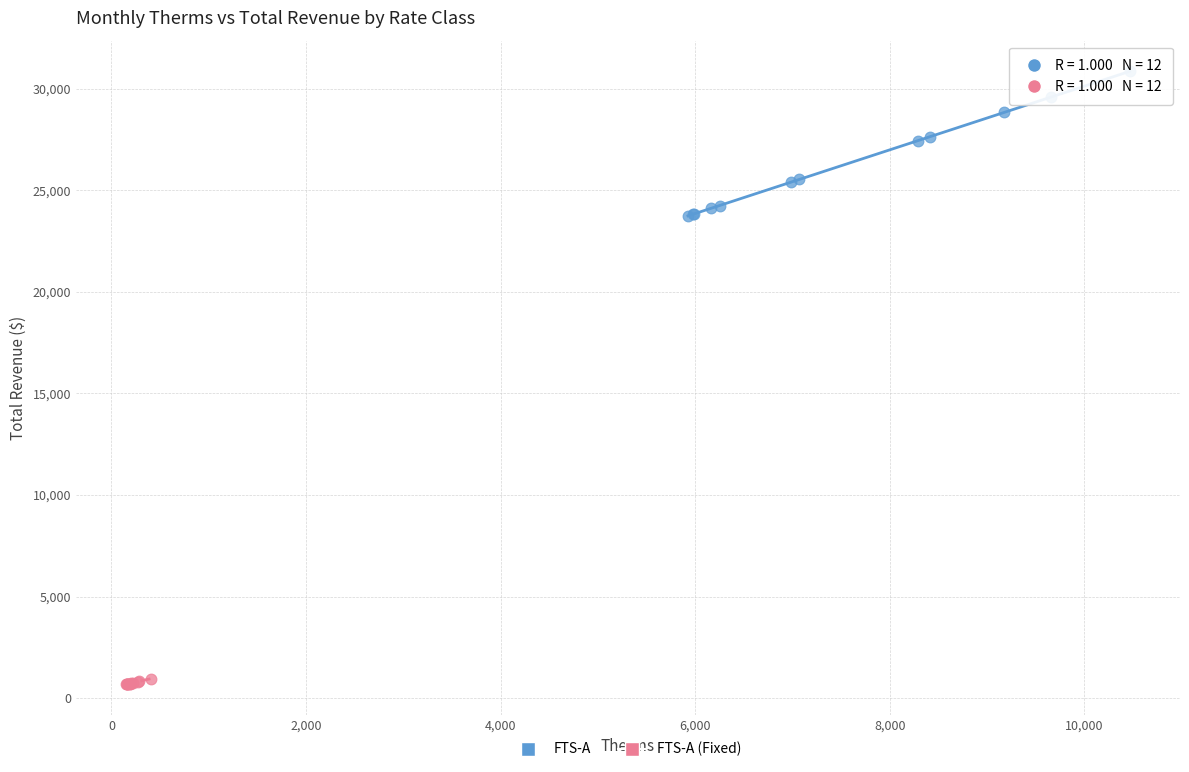

Which series contains the highest Y value?

FTS-A